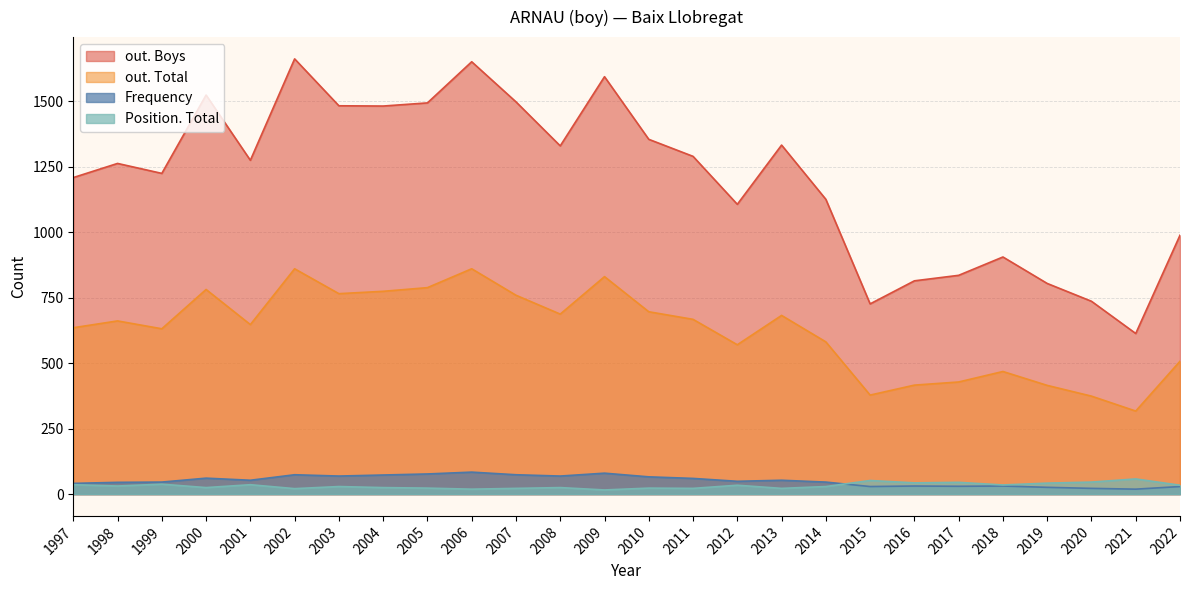

How many lines are shown in the chart?

4